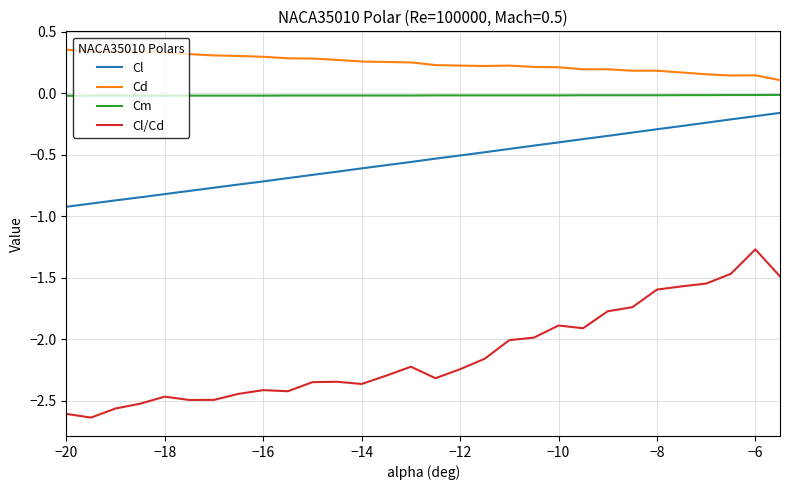

What is the difference between the maximum and minimum values in the Cl/Cd series?

1.4